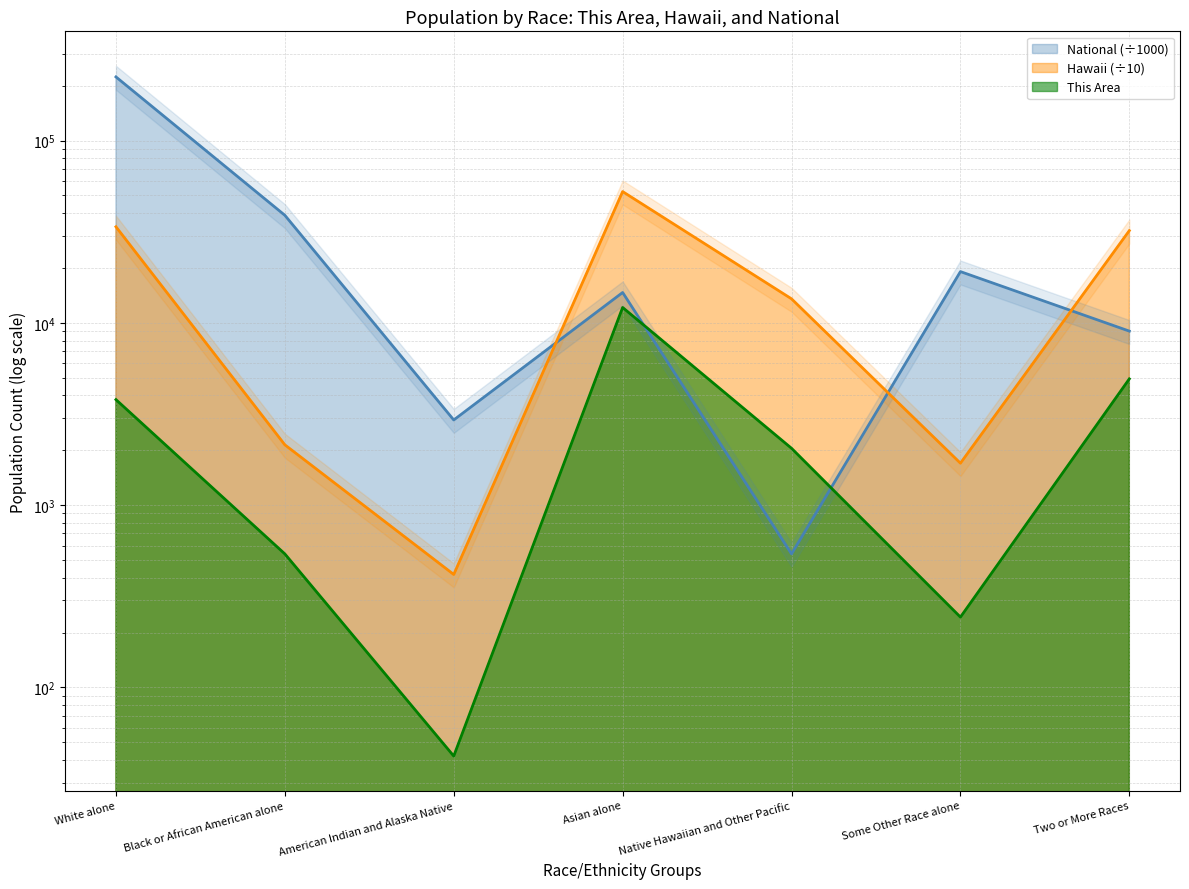

What is the label of the 2nd point from the left?

Black or African American alone